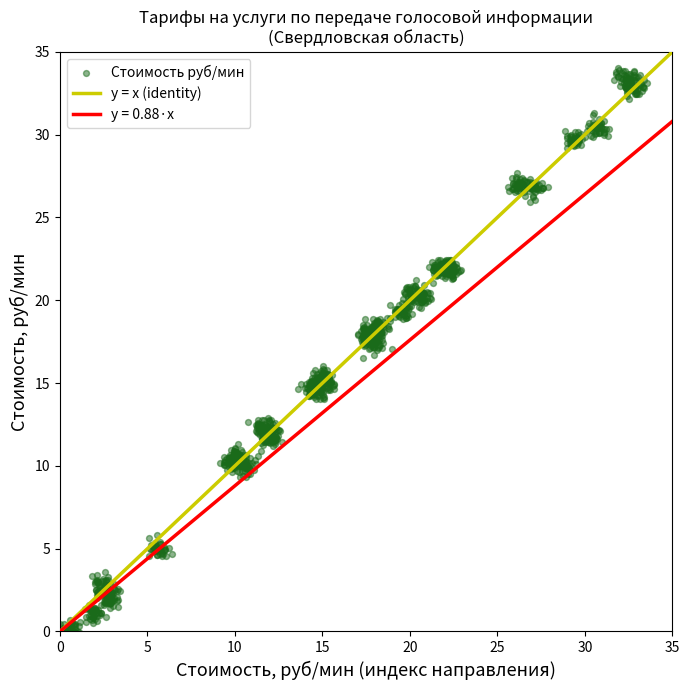

What is the range of X values (max minus min)?

33.8